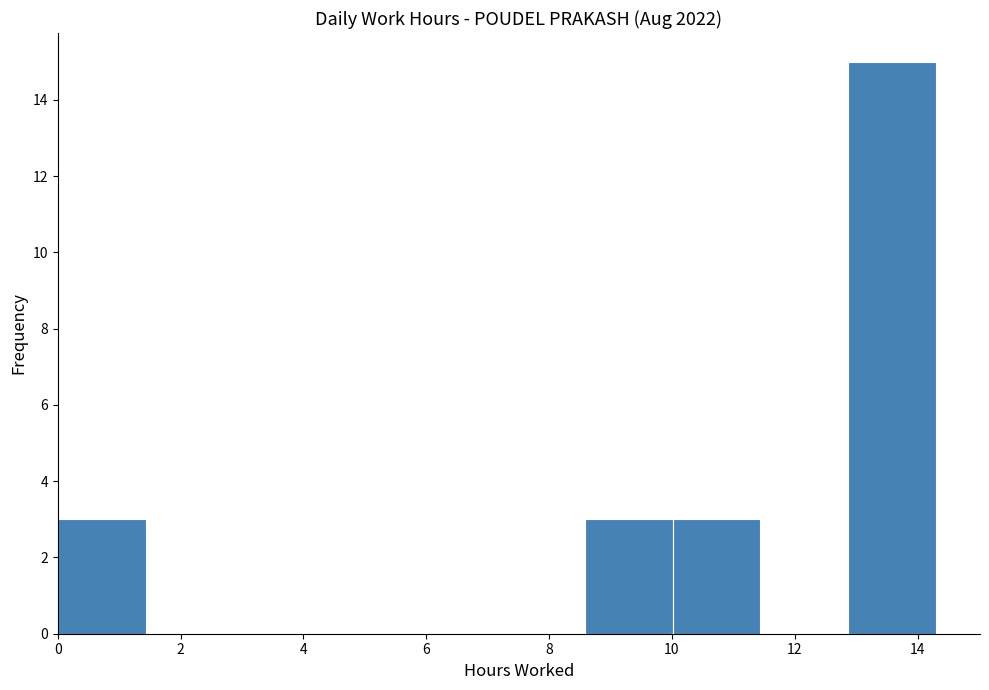

Which range on the x-axis has the tallest bar?

12.8 to 14.4